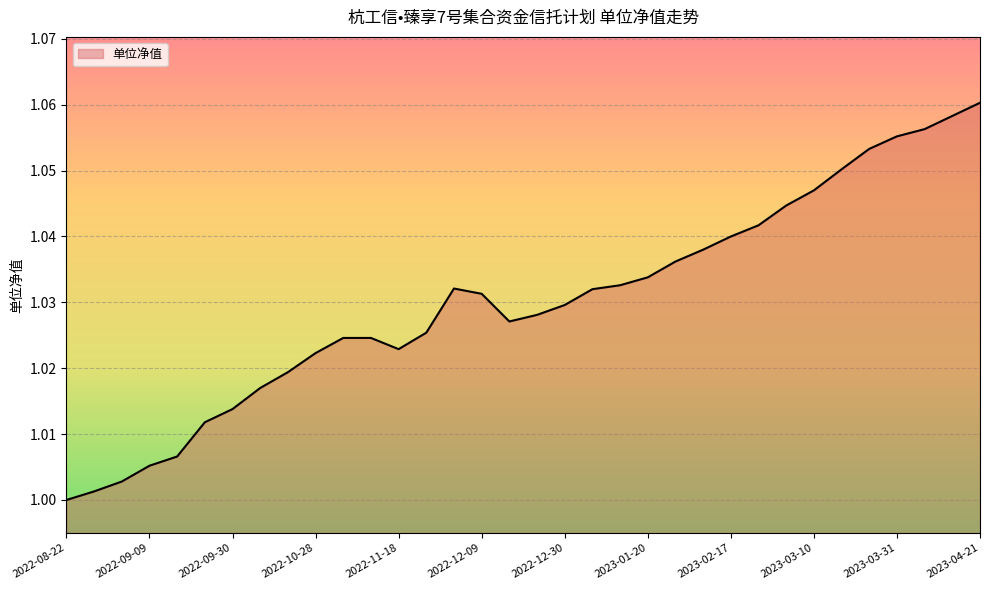

How many interior local peaks (higher than both neighbors) does the data have?

1